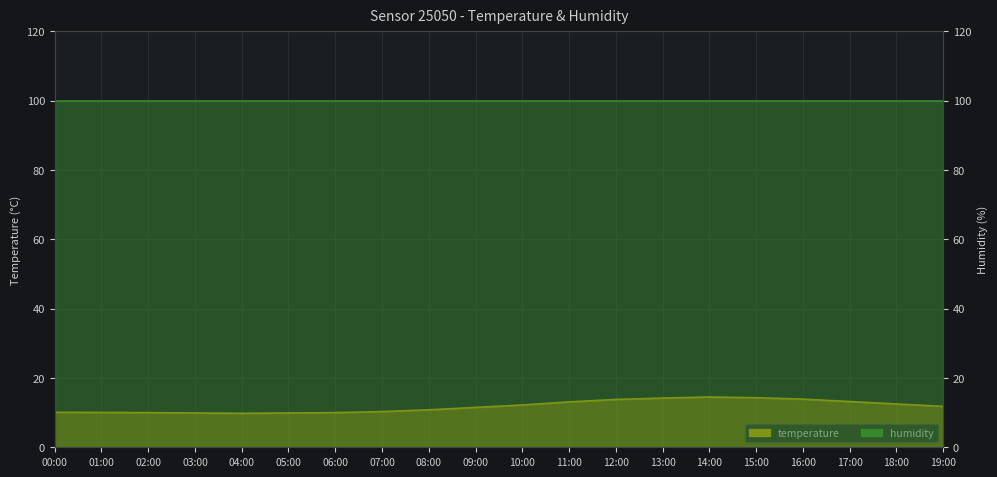

Reading left to right, extract all data points from this chart.

10.1	10.1	10.0	9.9	9.8	9.9	10.0	10.3	10.8	11.5	12.2	13.1	13.8	14.2	14.5	14.3	13.9	13.2	12.5	11.8